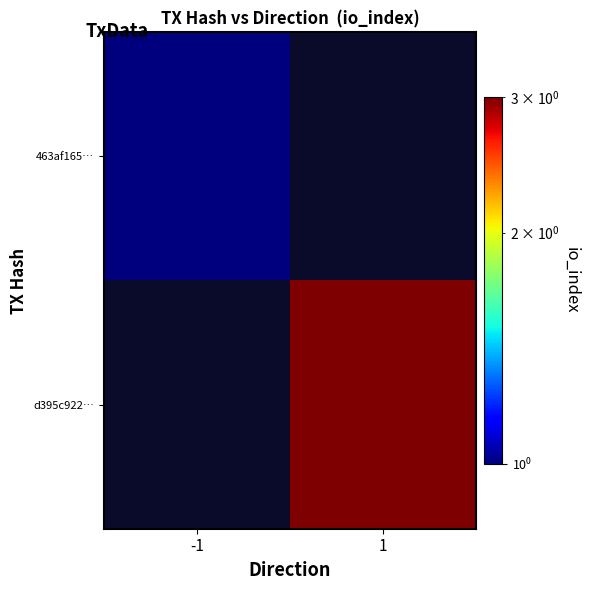

Is it true that d395c922… equals 3.0 at 1?

True